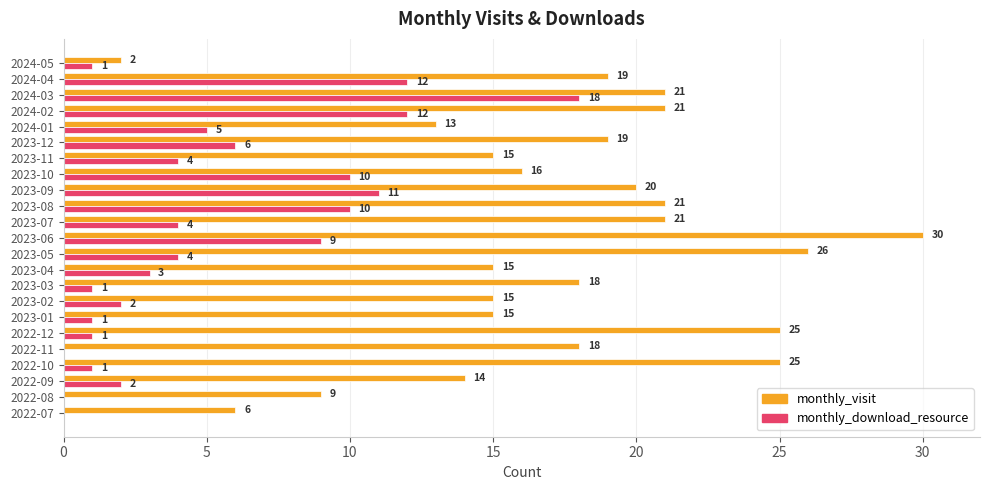

Read the monthly_visit value at 2024-03, to the nearest 10.

20